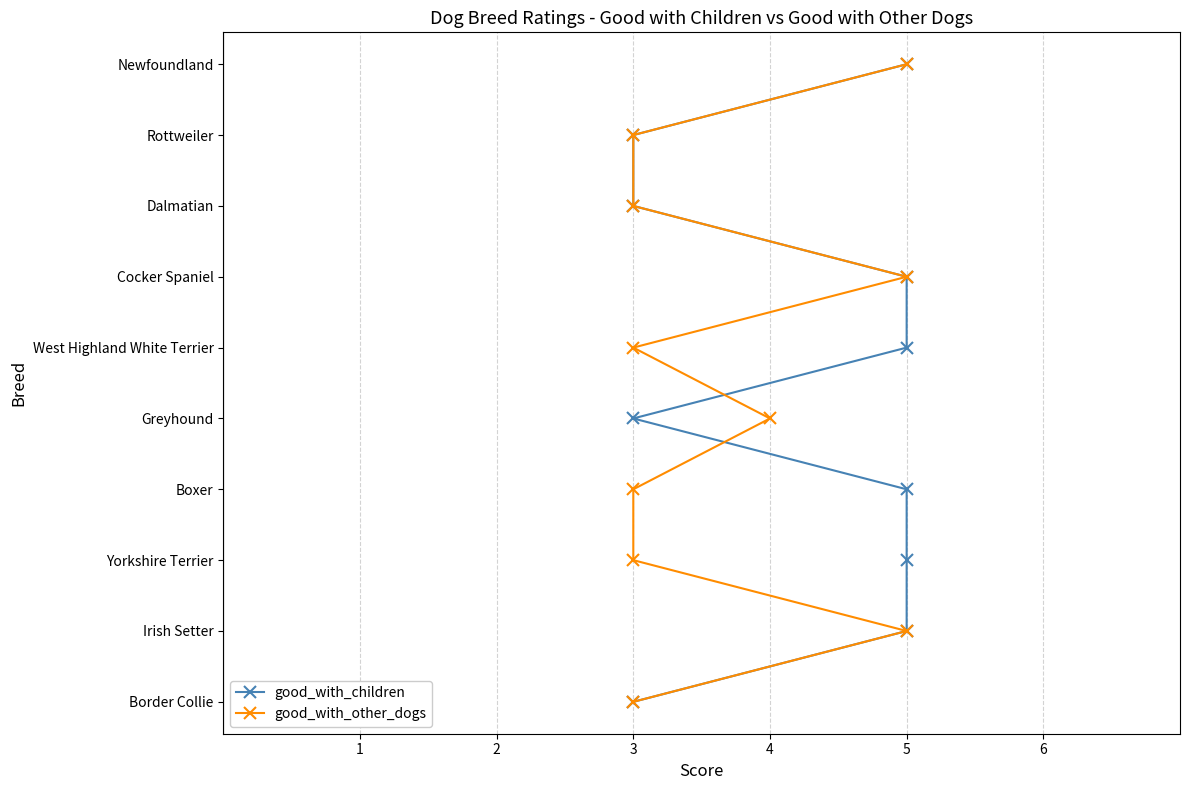

Does the chart display data point markers on the line(s)?

Yes